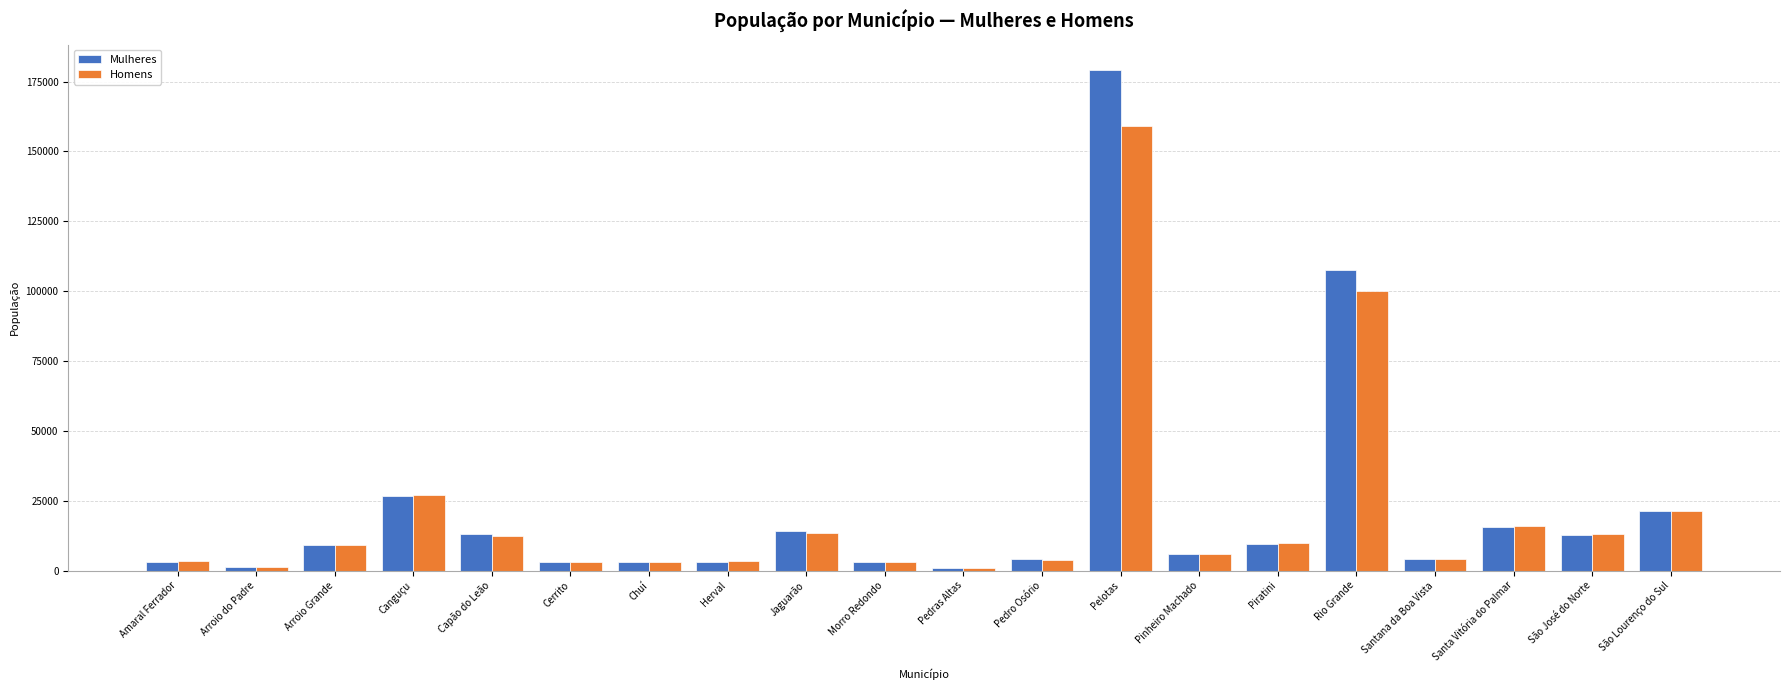

Read the Mulheres value at São José do Norte, to the nearest 50.

12700